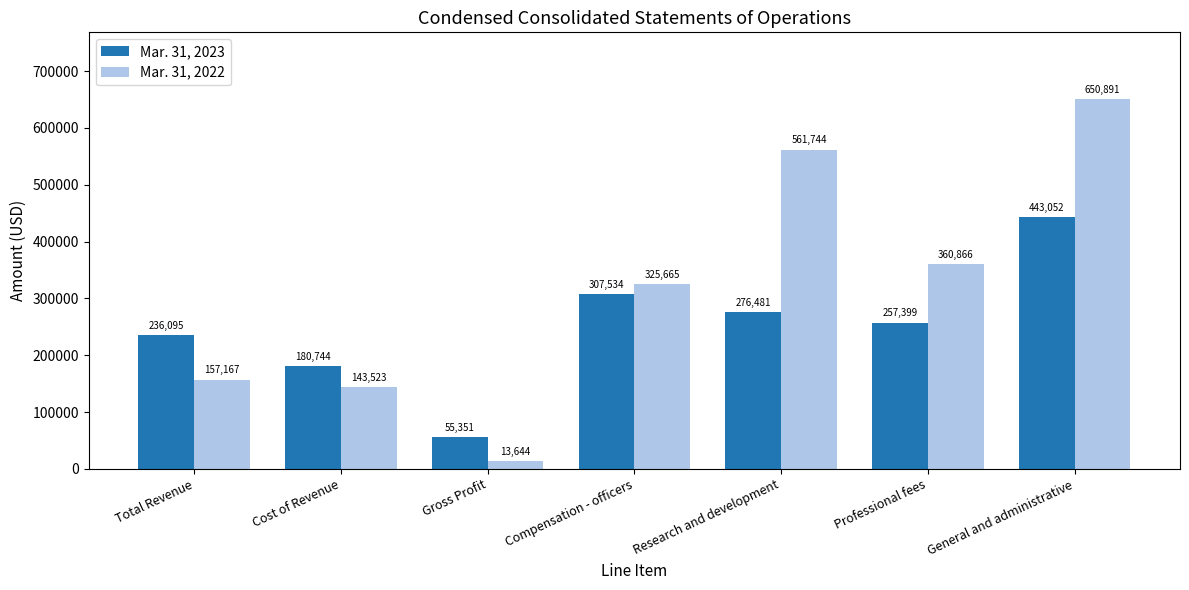

What position from the right is Compensation - officers?

4